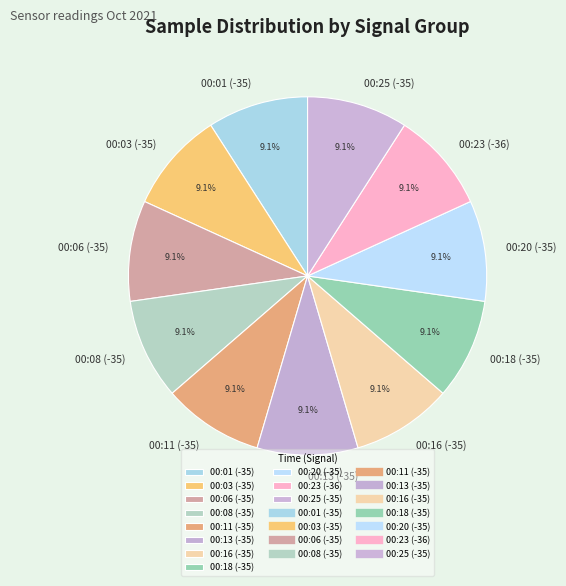

How much of the chart is everything except 00:20 (-35)?

90.9%